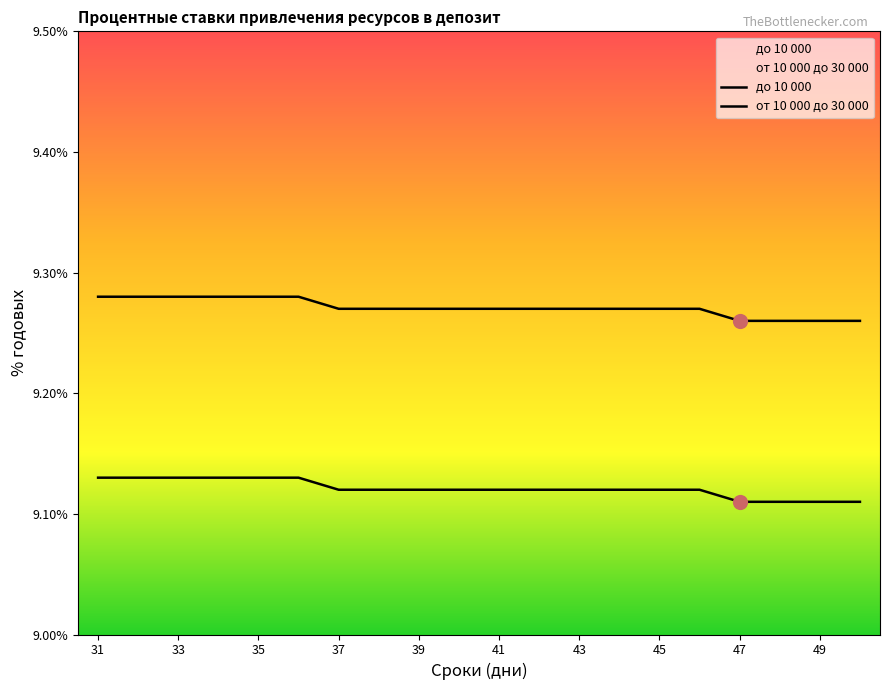

Which series contains the lowest Y value?

до 10 000